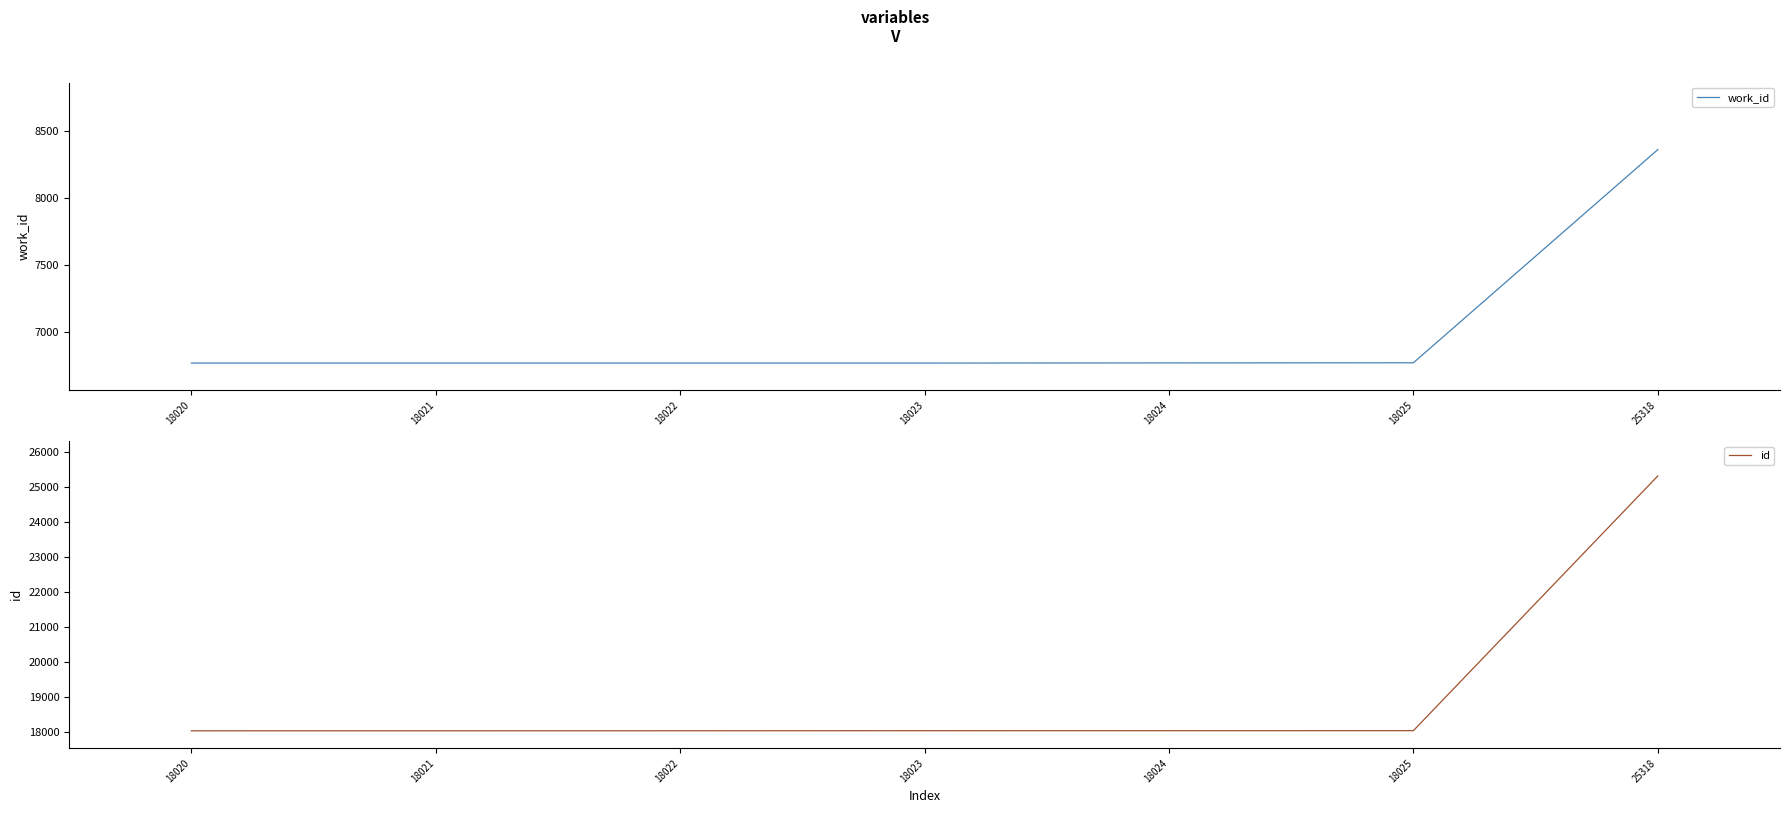

Reading right to left, extract all data points from this chart.

work_id: 25318=8361	18025=6771	18024=6770	18023=6769	18022=6769	18021=6769	18020=6769
id: 25318=25318	18025=18025	18024=18024	18023=18023	18022=18022	18021=18021	18020=18020